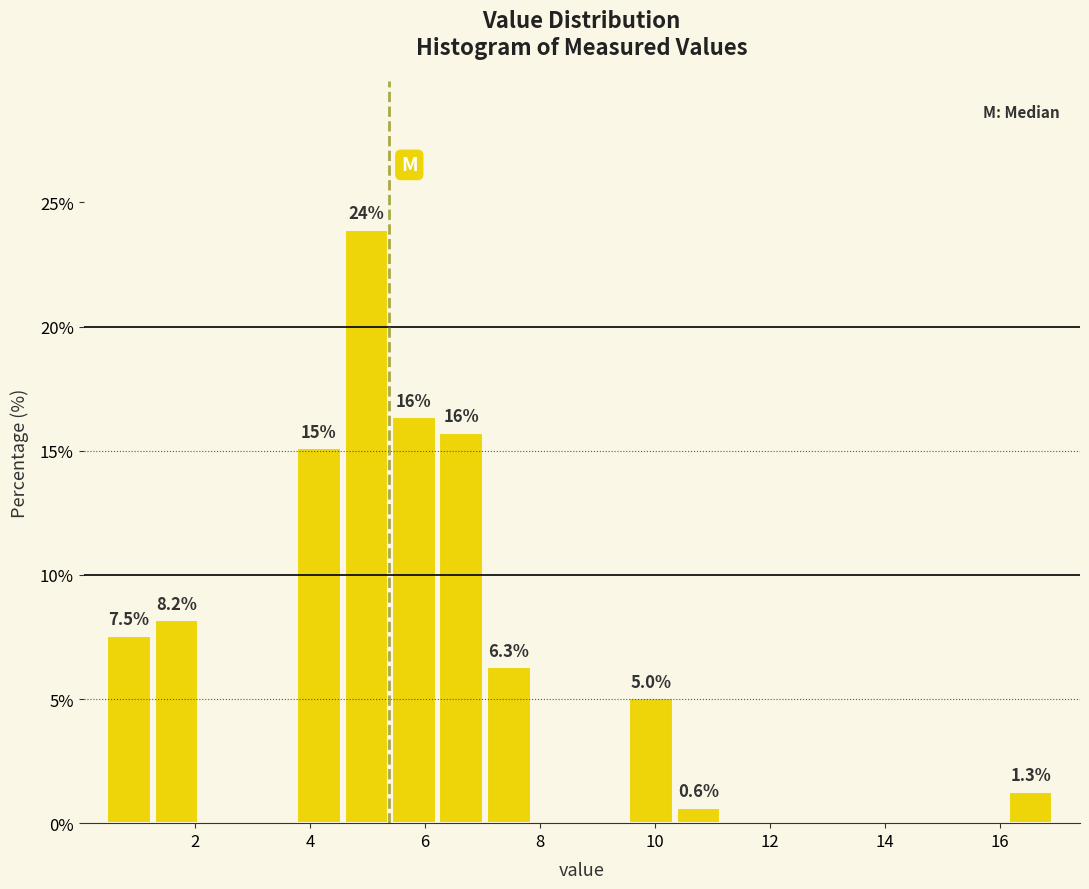

Which range on the x-axis has the tallest bar?

4.6 to 5.4